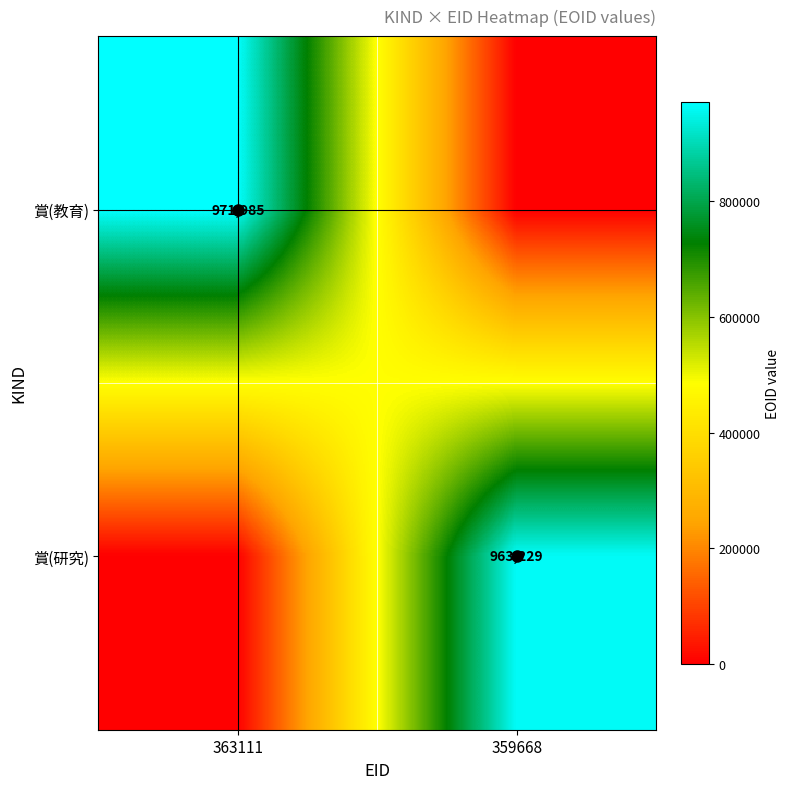

Is it true that 賞(教育) equals 616702 at 363111?

False